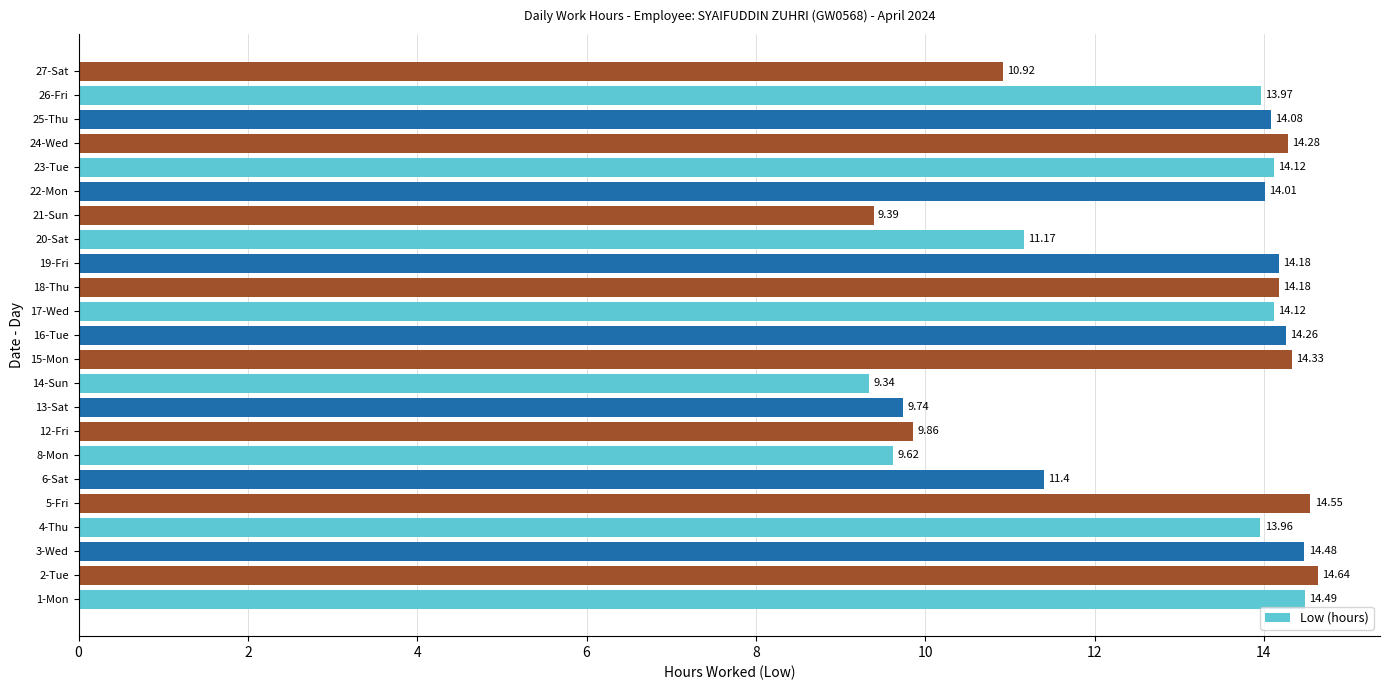

Are the bars horizontal?

Yes